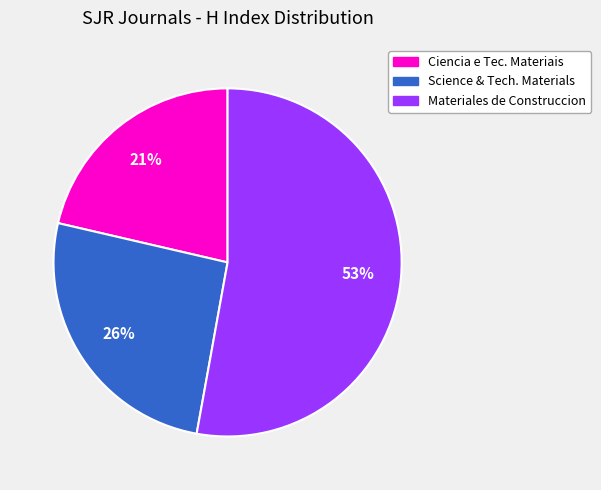

What is the ratio of the value at Science & Tech. Materials to the value at Materiales de Construccion?

0.5